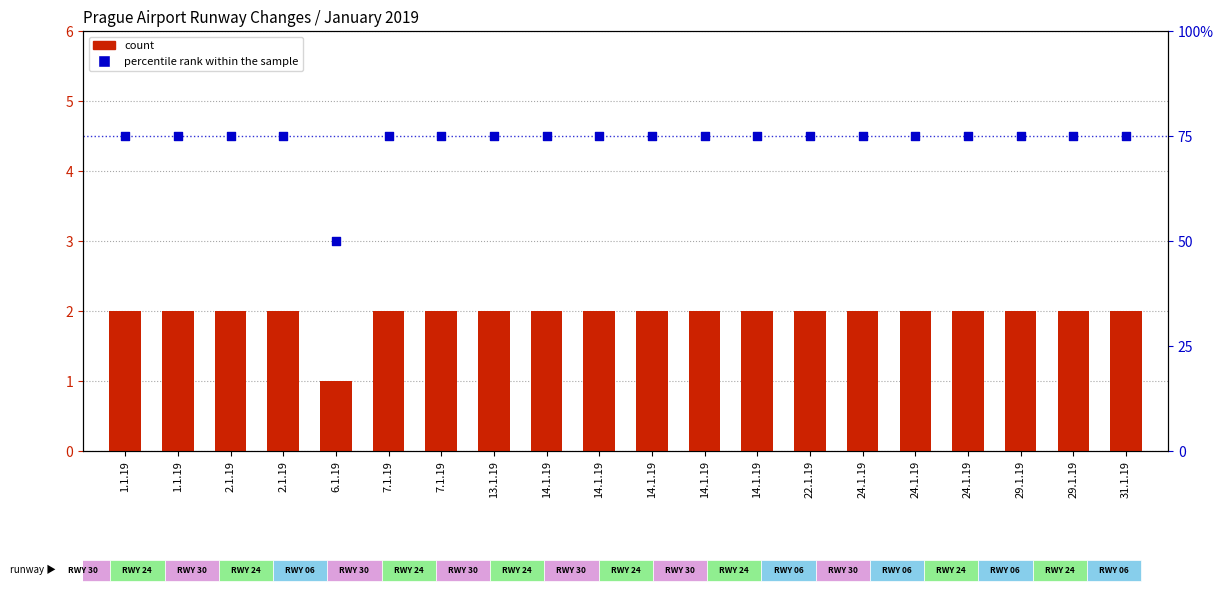

What is the total value across all series at 22.1.19?

77